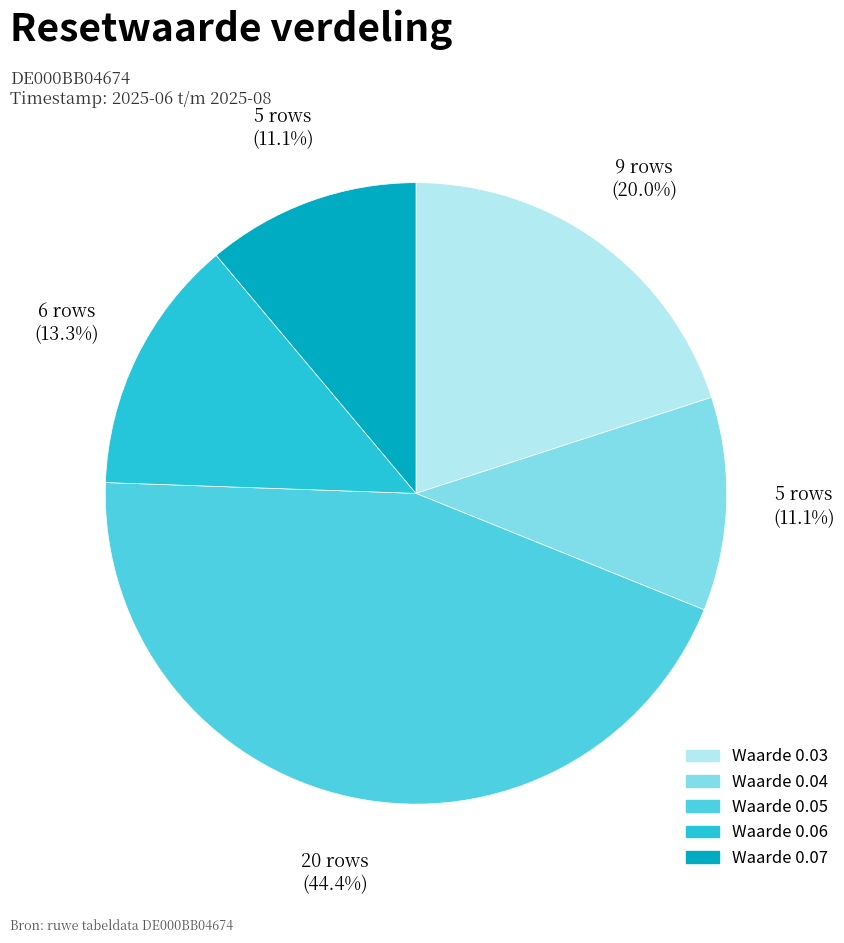

Between Waarde 0.03 and Waarde 0.07, which is larger?

Waarde 0.03